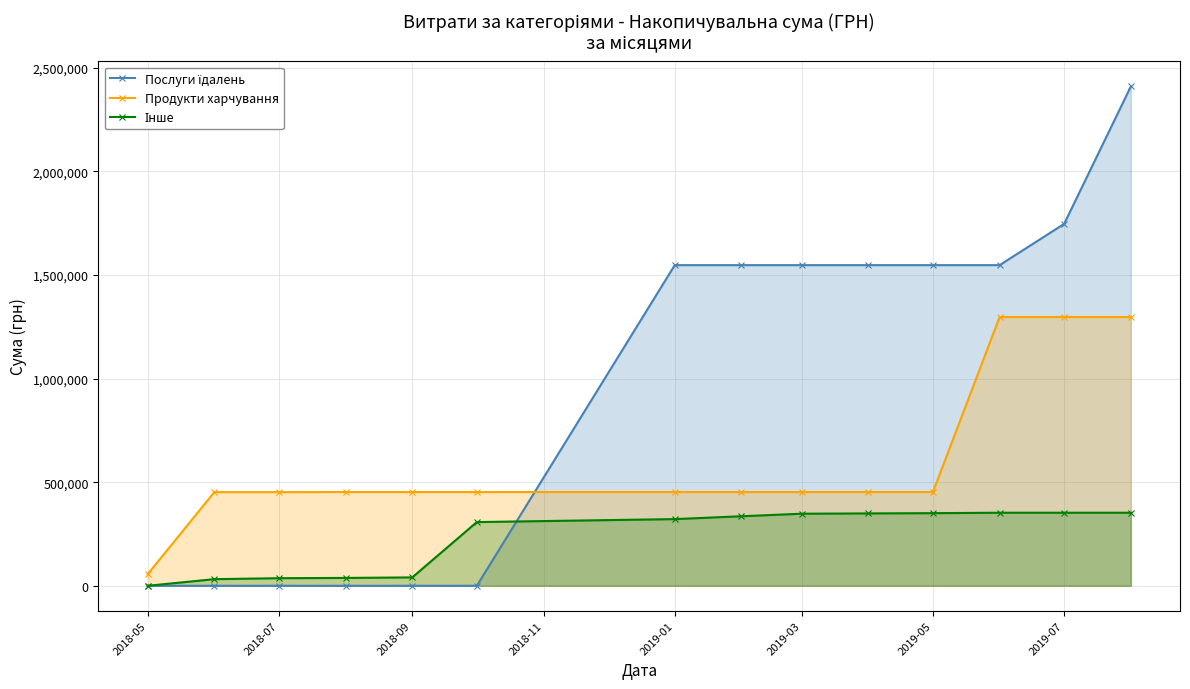

At how many categories does at least one series exceed 248485?

13